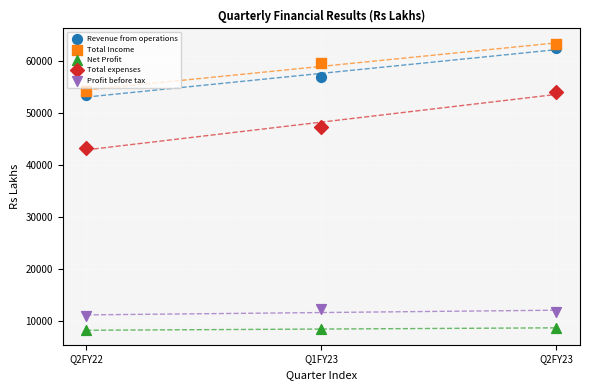

In the Total Income series, what Y value is closest to 58692?

59601